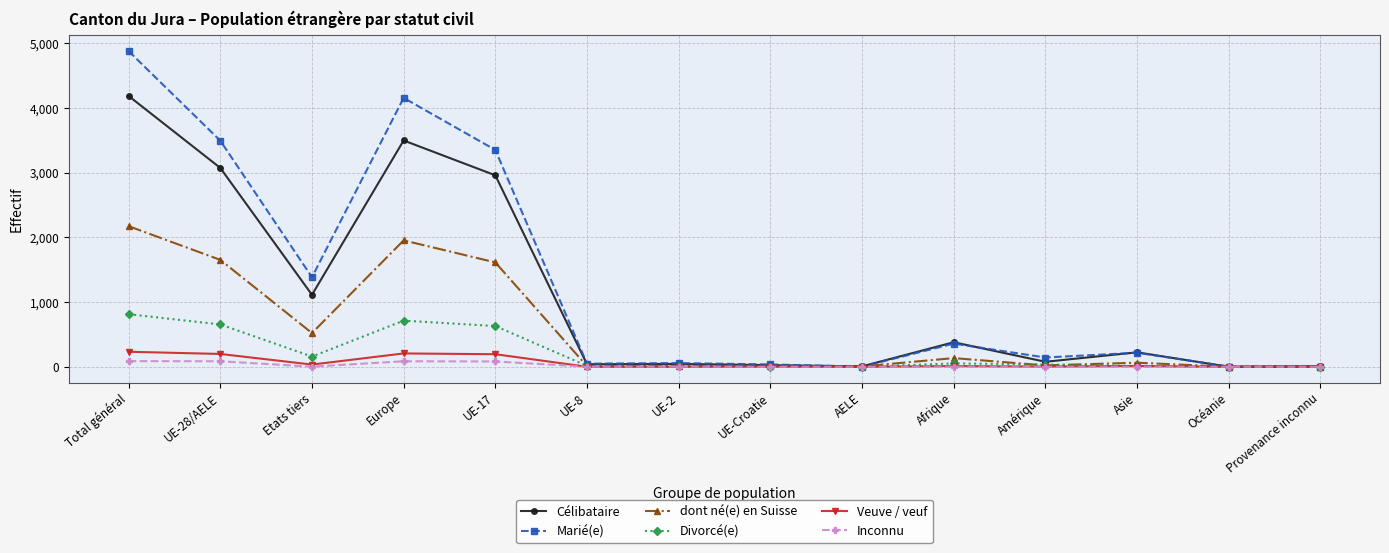

True or false: dont né(e) en Suisse has a value of 521 at Etats tiers.

True